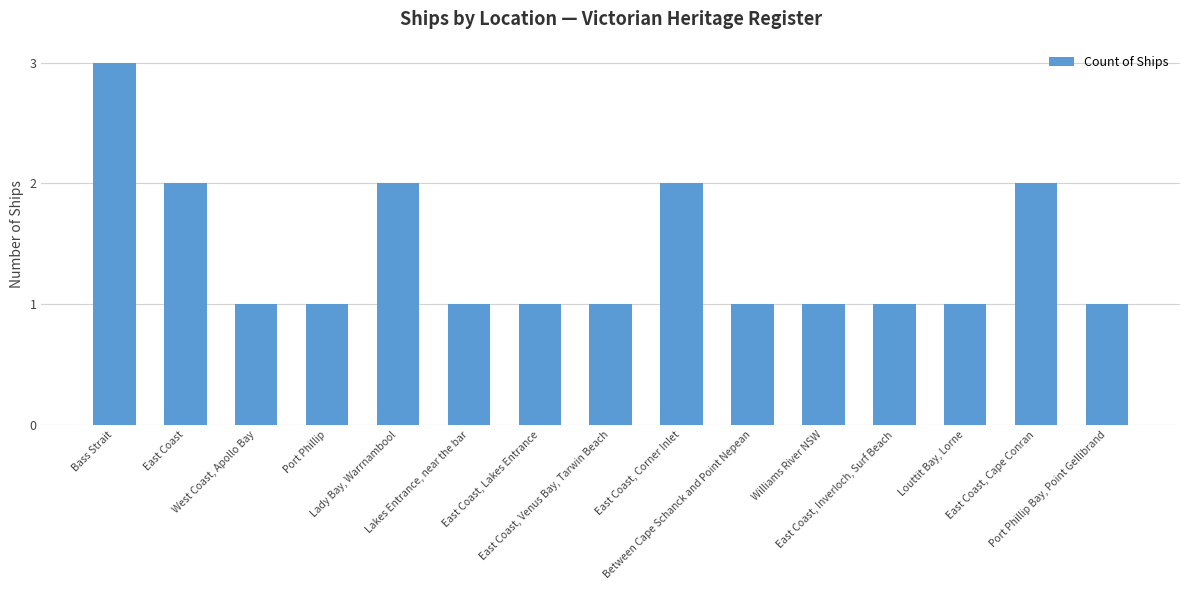

Reading left to right, transcribe all the data shown in this chart.

3	2	1	1	2	1	1	1	2	1	1	1	1	2	1